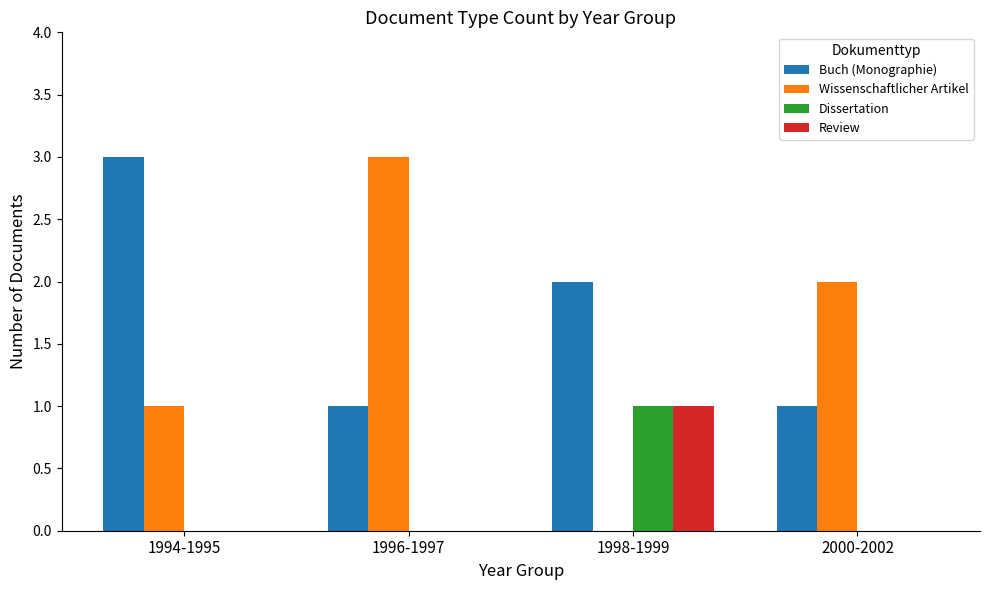

Reading left to right, transcribe all the data shown in this chart.

Buch (Monographie): 3	1	2	1
Wissenschaftlicher Artikel: 1	3	0	2
Dissertation: 0	0	1	0
Review: 0	0	1	0